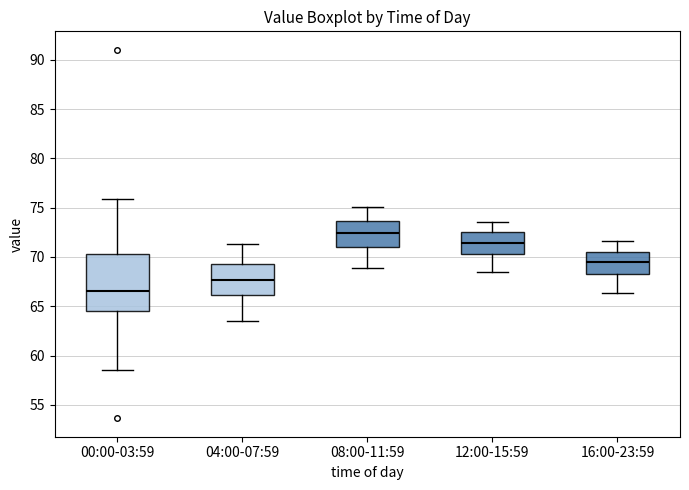

Which box's median line is the highest?

08:00-11:59